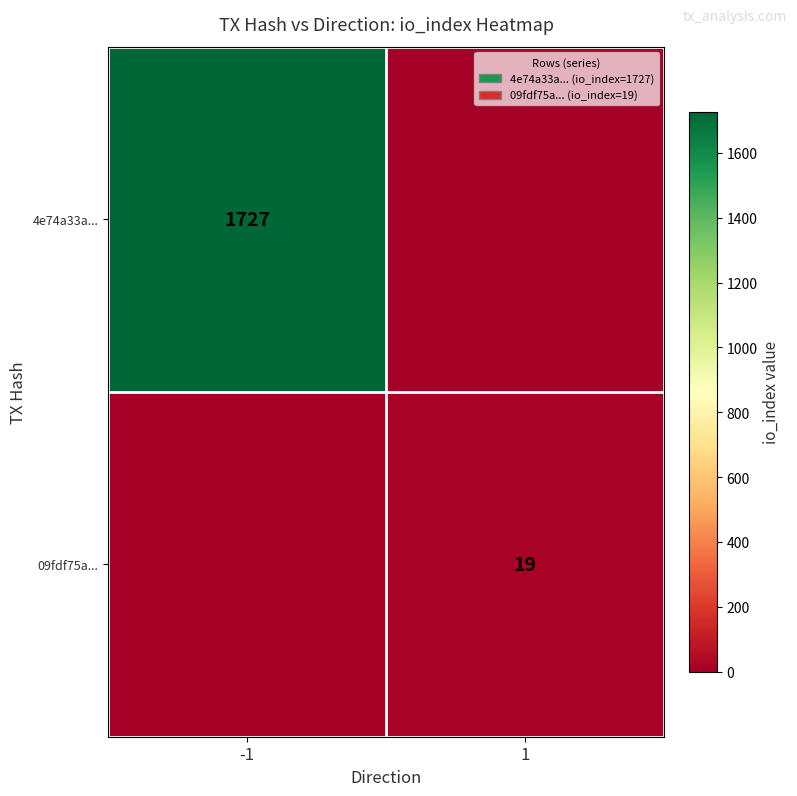

The value of 4e74a33a... at -1 is 511. True or false?

False